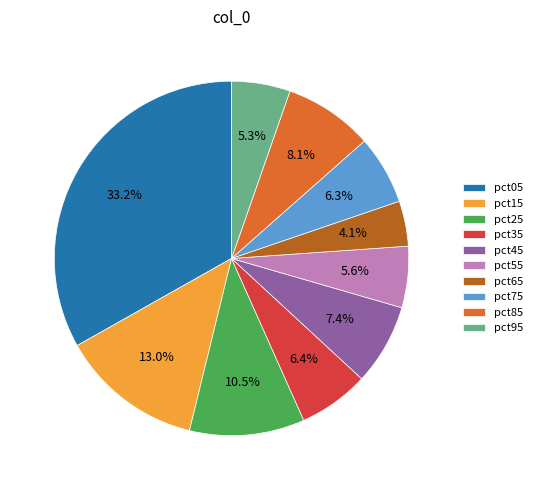

True or false: pct65 accounts for 4% of the total.

True